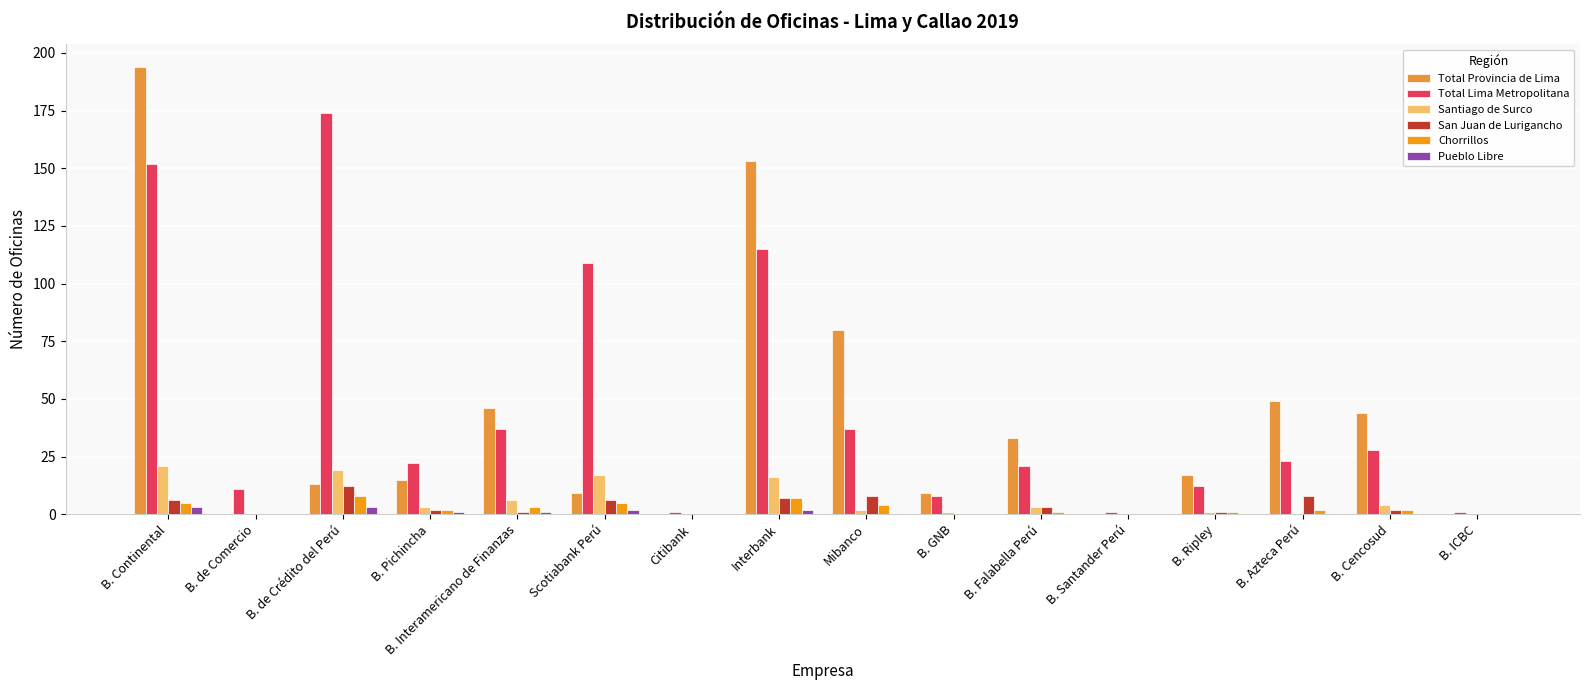

How many groups of bars are there?

16